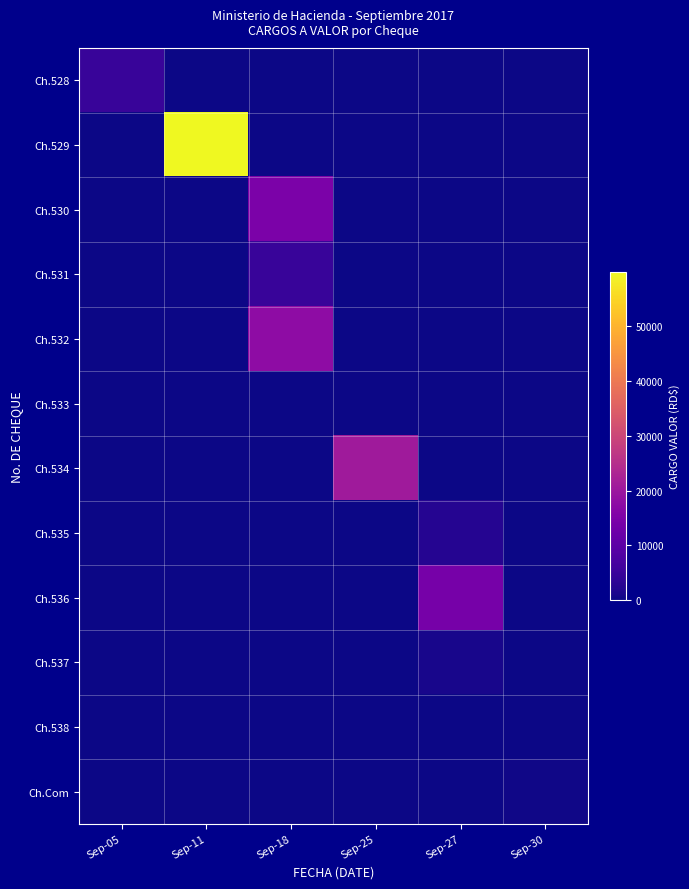

At which category does the chart reach its minimum across all series?

Sep-11